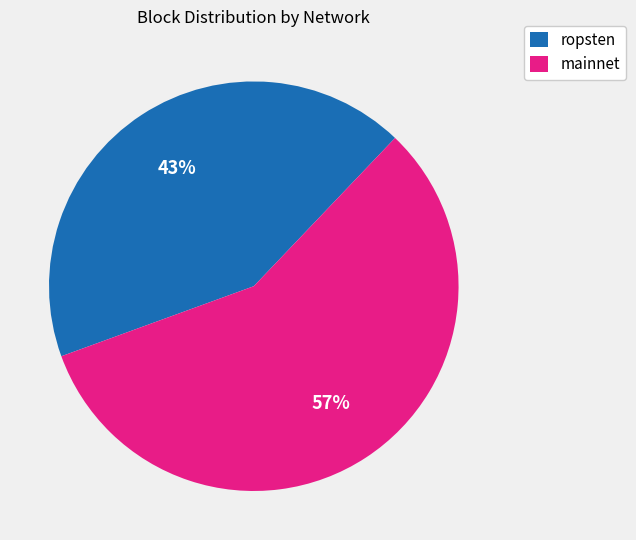

Is there a majority slice in this chart?

Yes